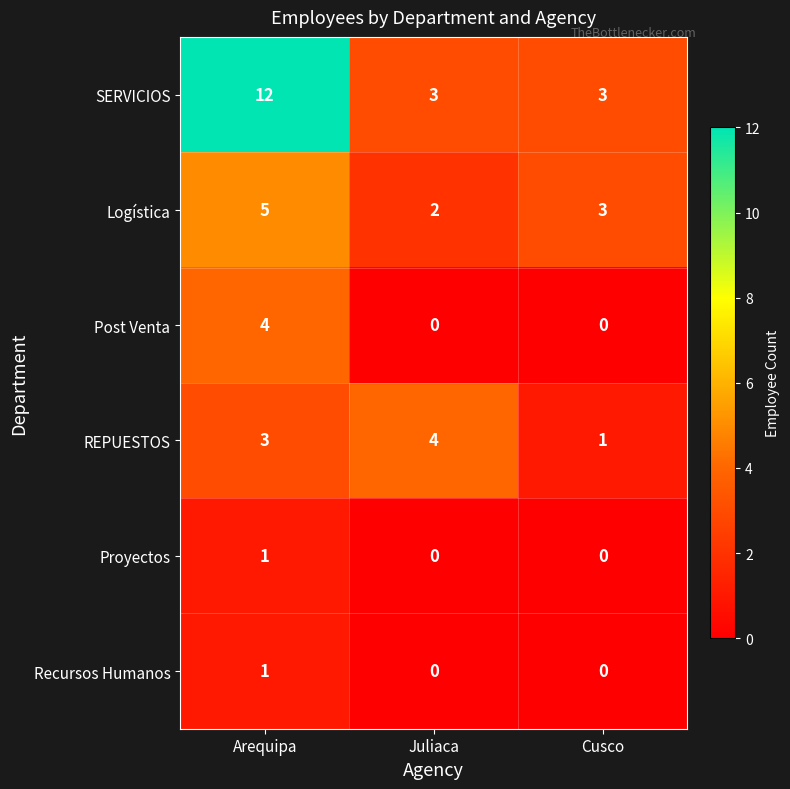

True or false: SERVICIOS has a value of 3 at Juliaca.

True